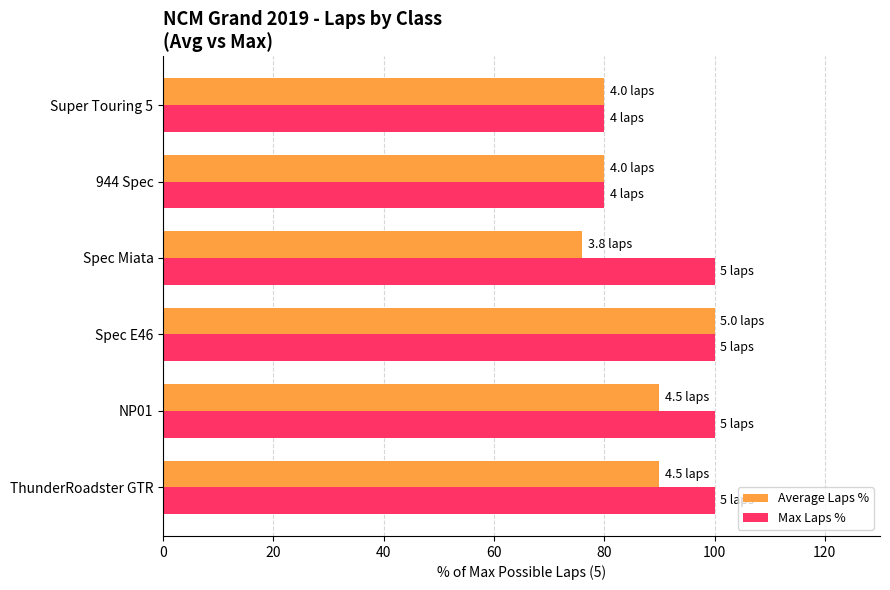

What is the average value of the Average Laps % series?

86